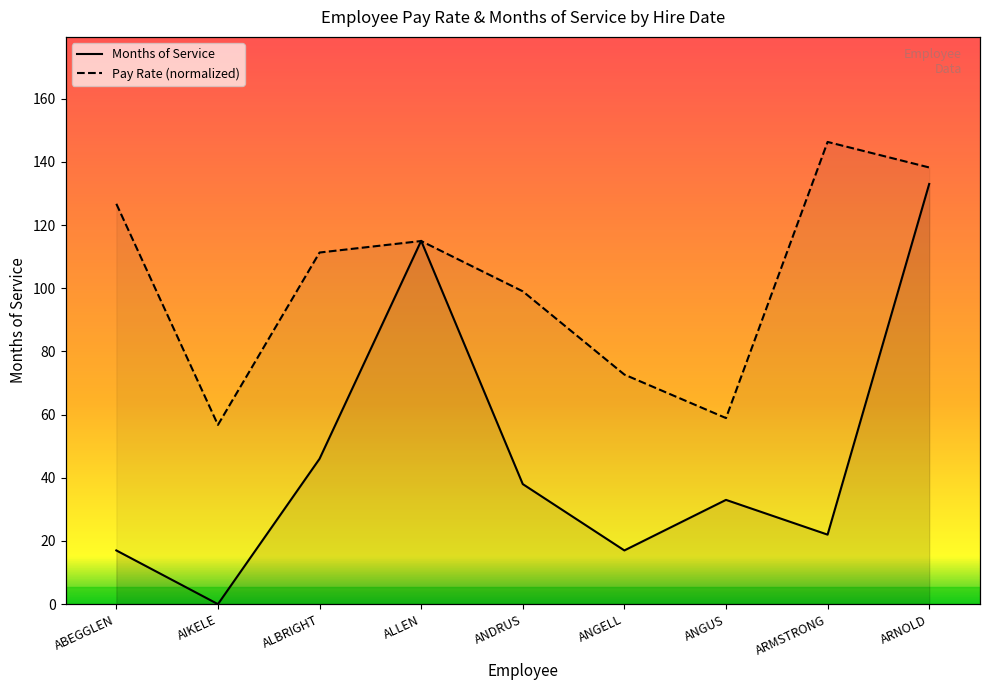

What is the average value of the Months of Service series?

46.8